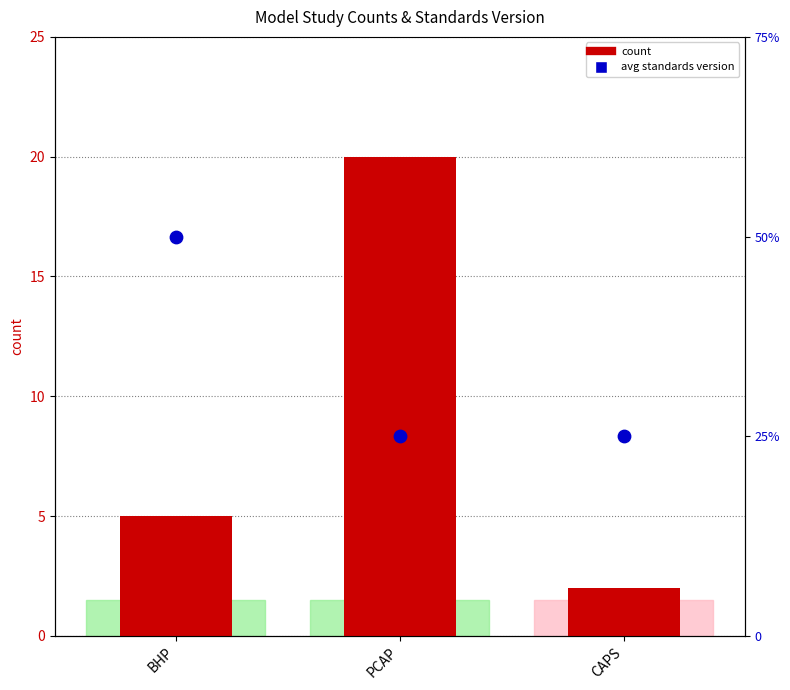

What is the total value across all series at BHP?

7